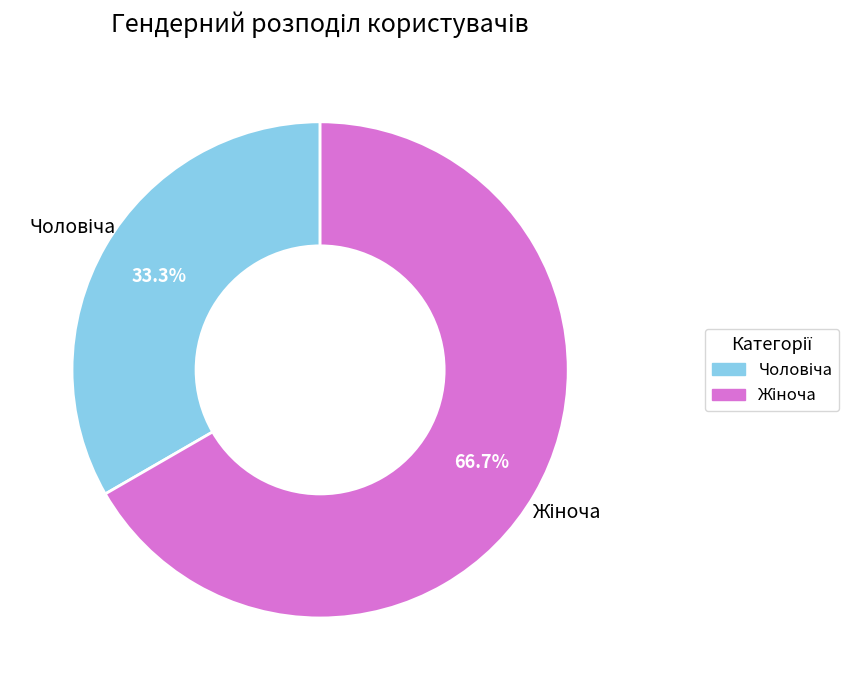

Is there any slice that represents more than half of the pie?

Yes